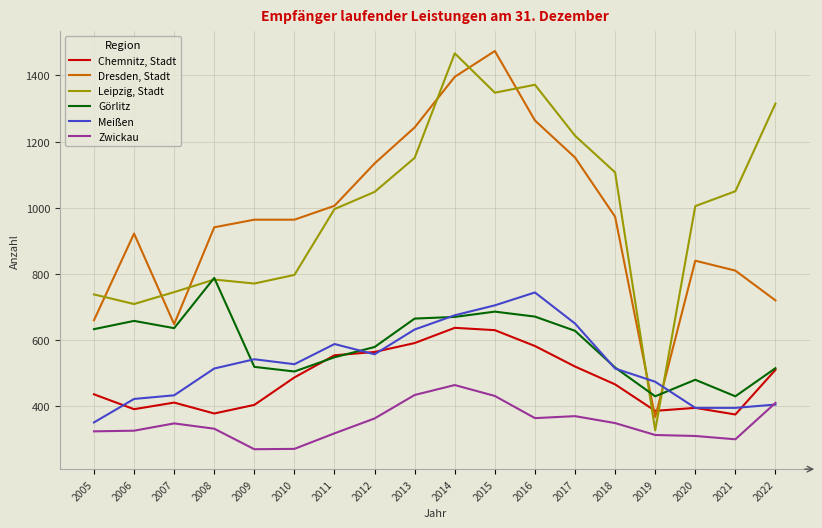

How many intersections are there between Görlitz and Dresden, Stadt?

2